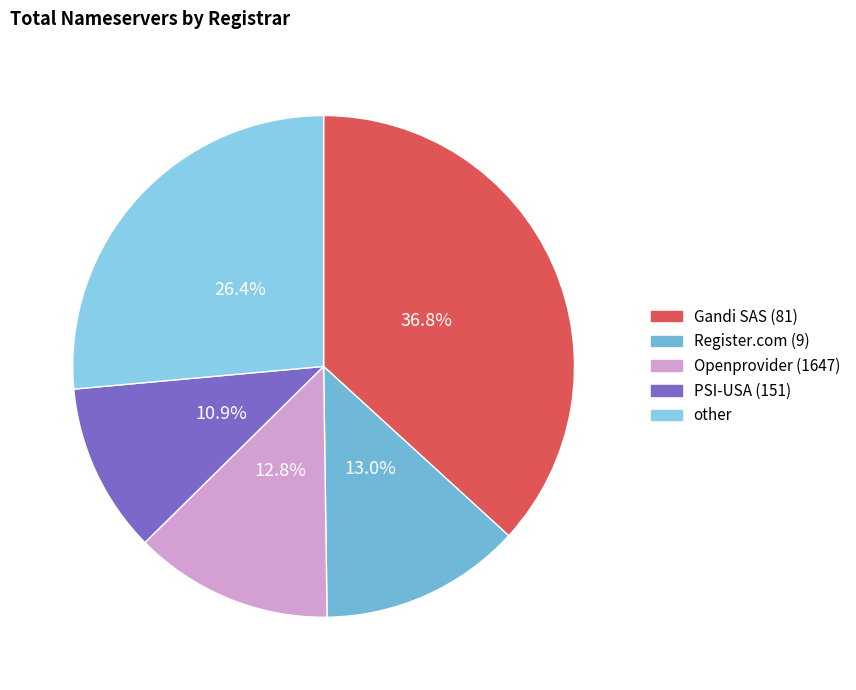

Which slice is the largest?

Gandi SAS (81)